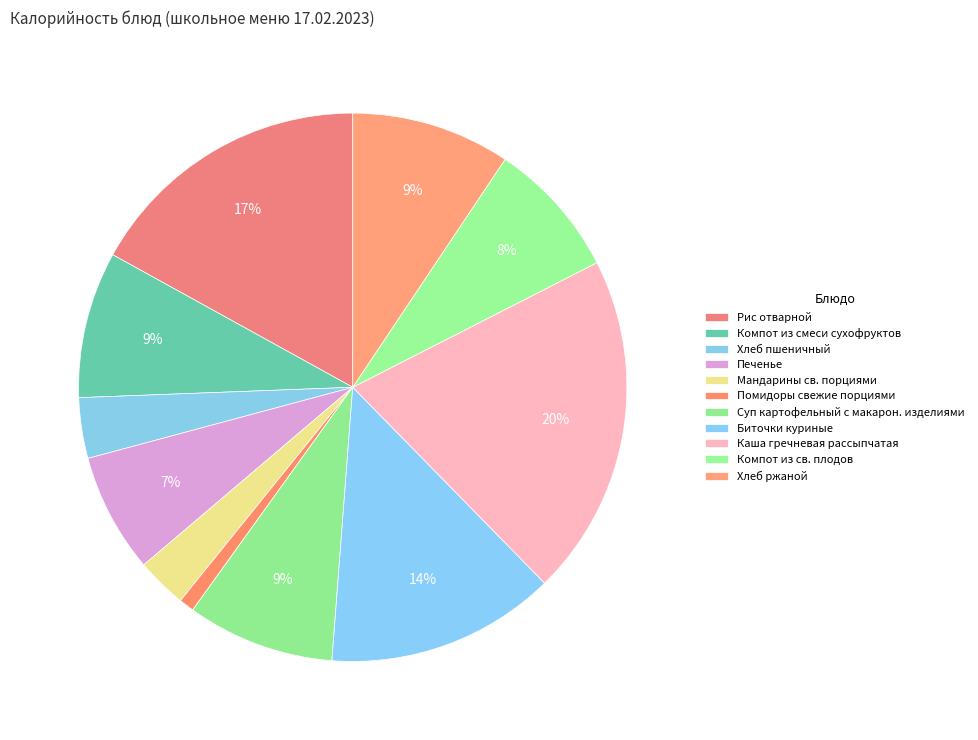

Count the number of slices in the pie.

11